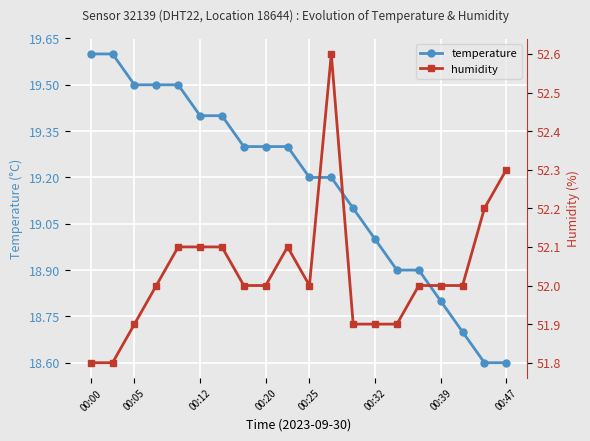

The temperature series shows 12.0 at 00:32. True or false?

False